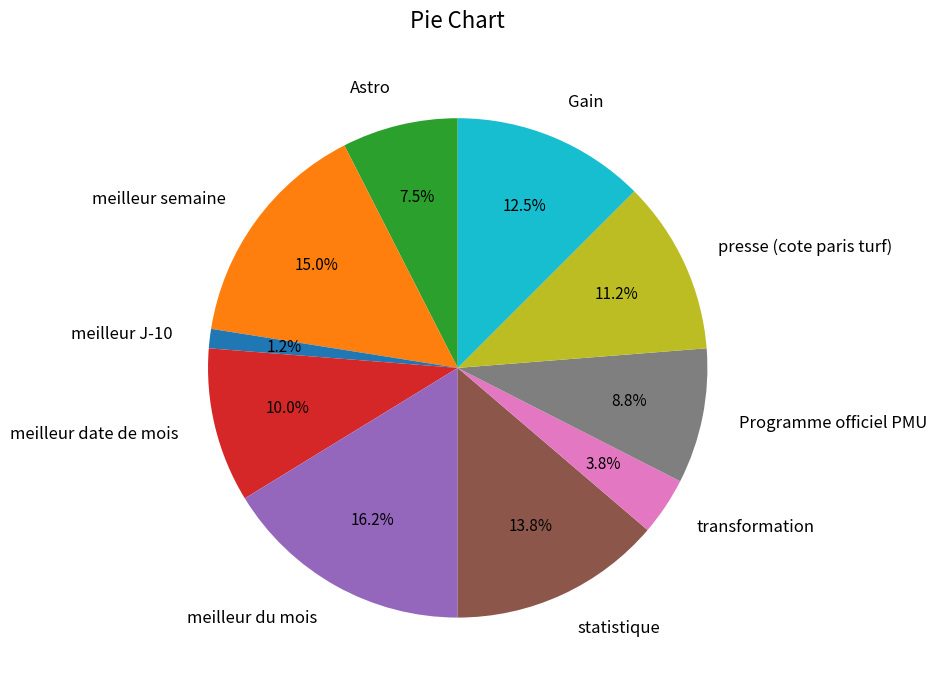

What percentage do meilleur du mois and meilleur date de mois together represent?

26.2%